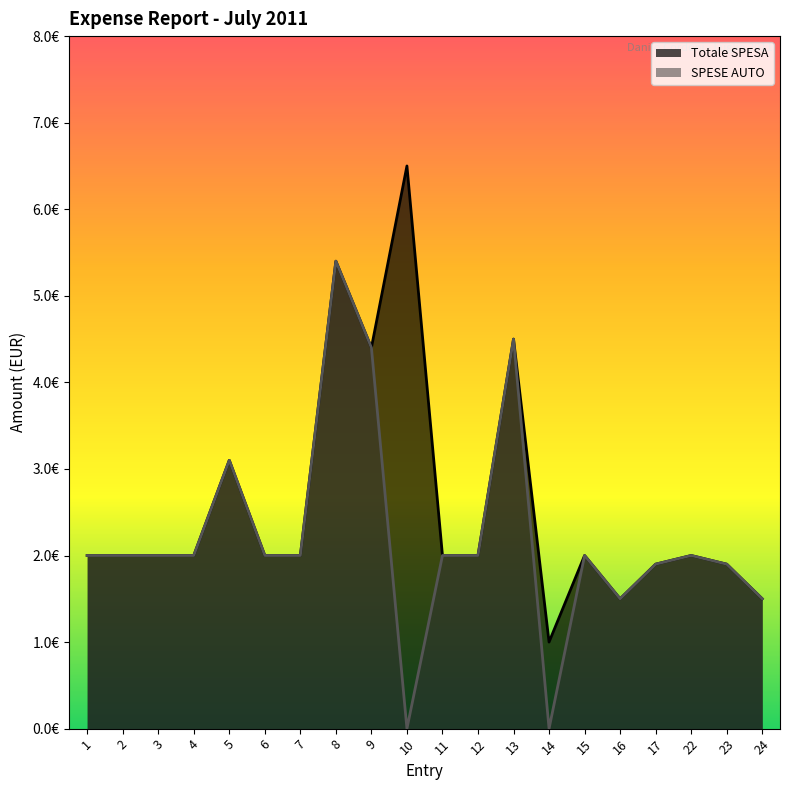

Is it true that Totale SPESA equals 4.5 at 13?

True